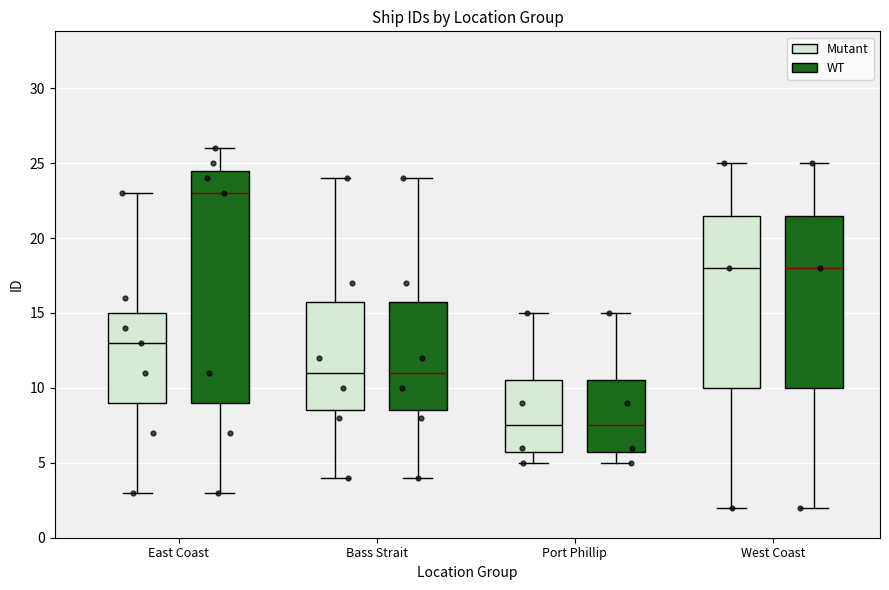

Which box has the highest median line?

East Coast (WT)